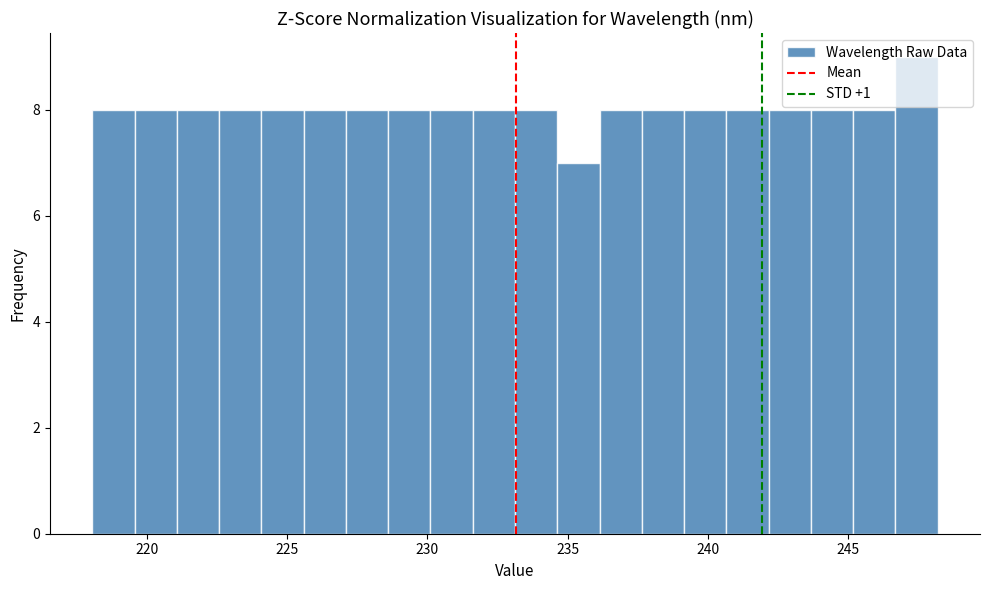

Read against the x-axis, roughly where is the centre of the tallest bar?

247.5